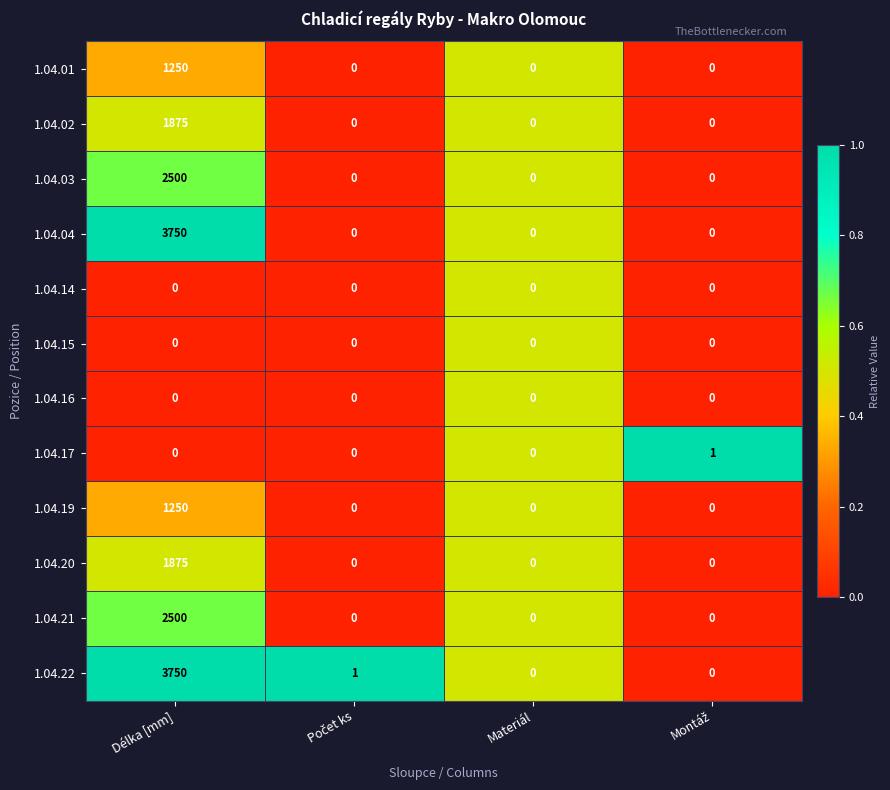

Is the value of 1.04.02 at Délka [mm] greater than the value of 1.04.04 at Délka [mm]?

No